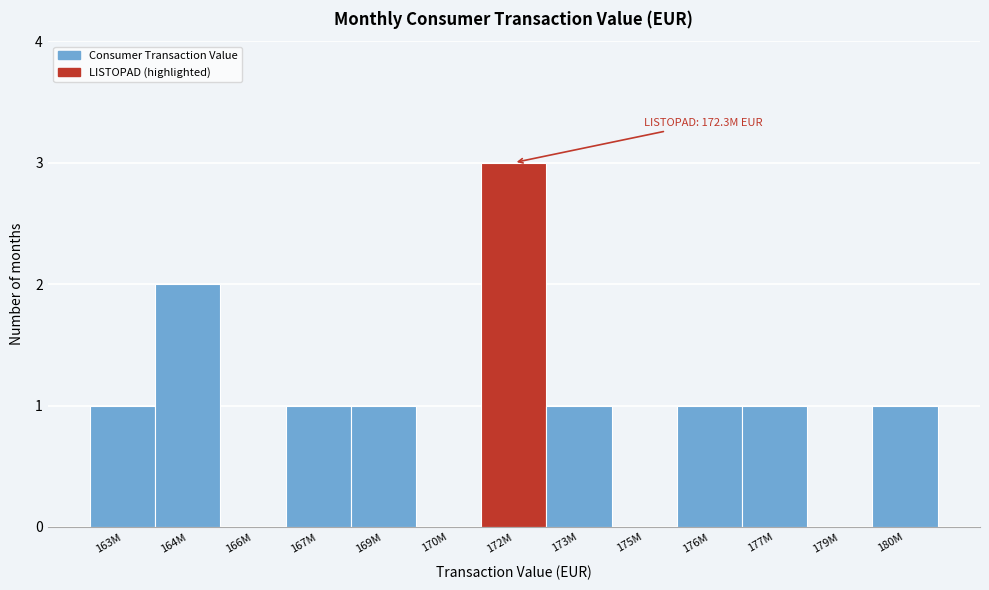

Reading left to right, transcribe all the data shown in this chart.

163M=1	164M=2	166M=0	167M=1	169M=1	170M=0	172M=3	173M=1	175M=0	176M=1	177M=1	179M=0	180M=1